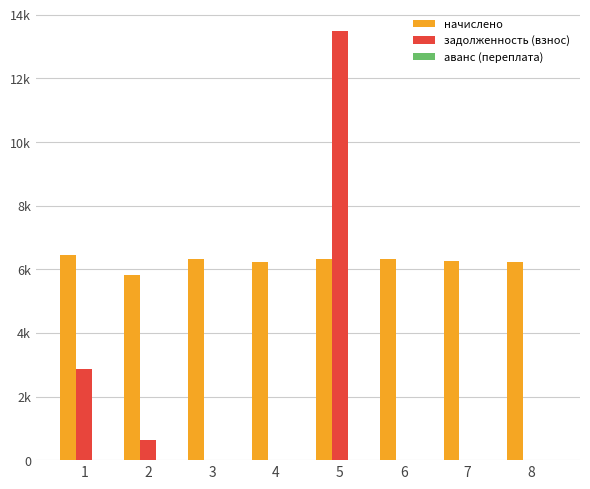

What is the greatest value displayed?

13491.2